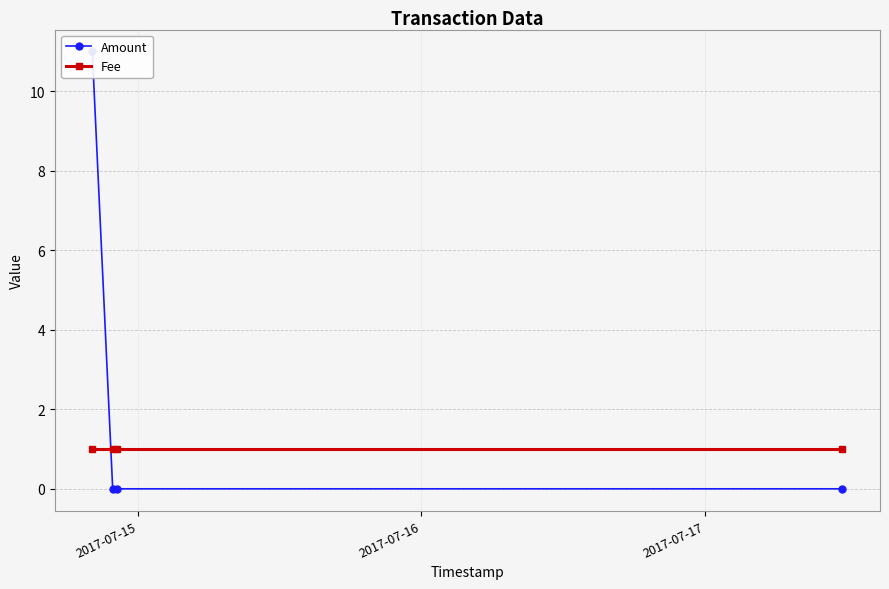

At 2017-07-17, list the series in order from largest to smallest.

Fee, Amount